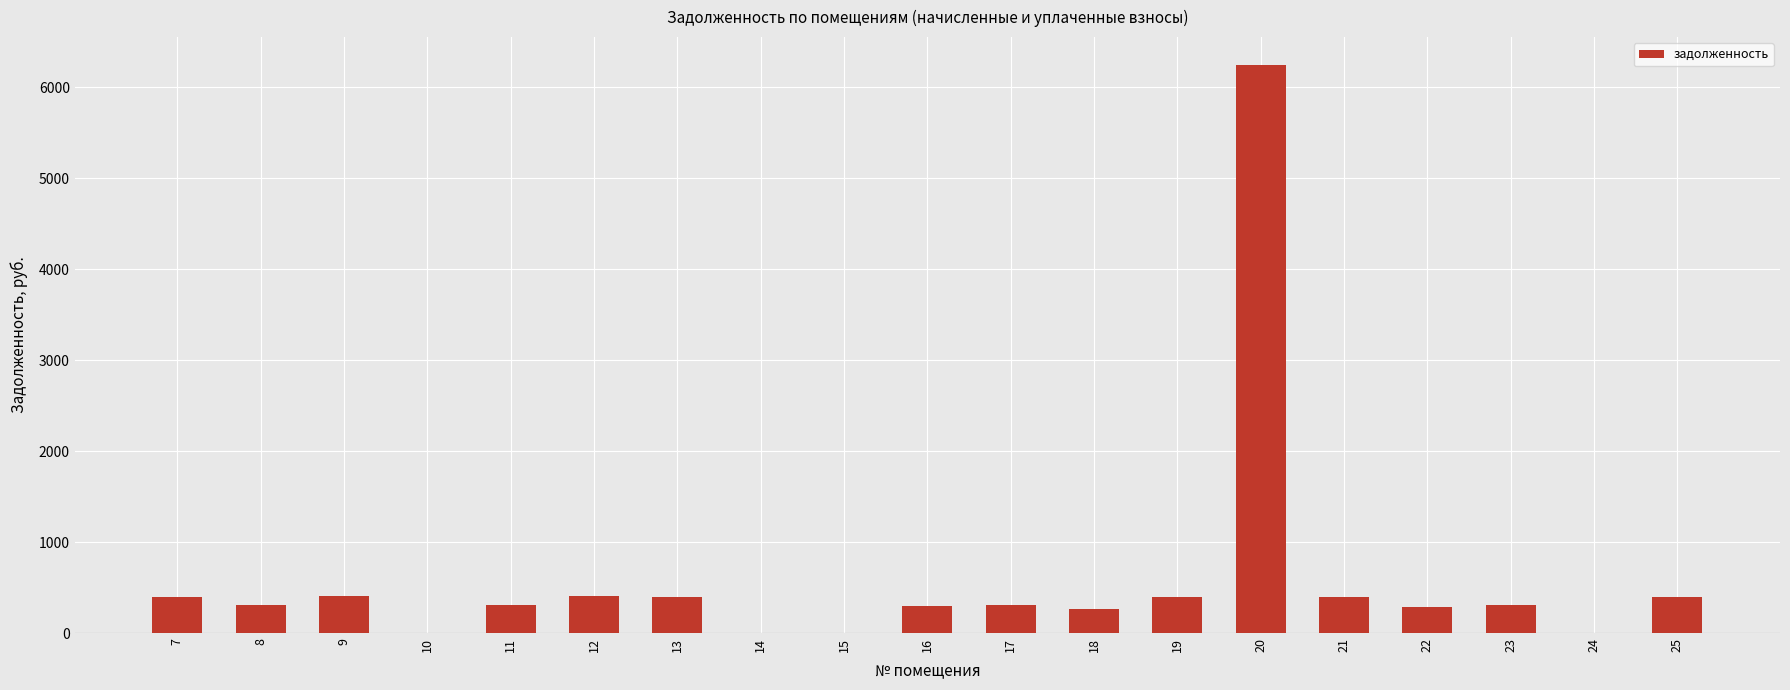

What is the sum of all values?

11102.9